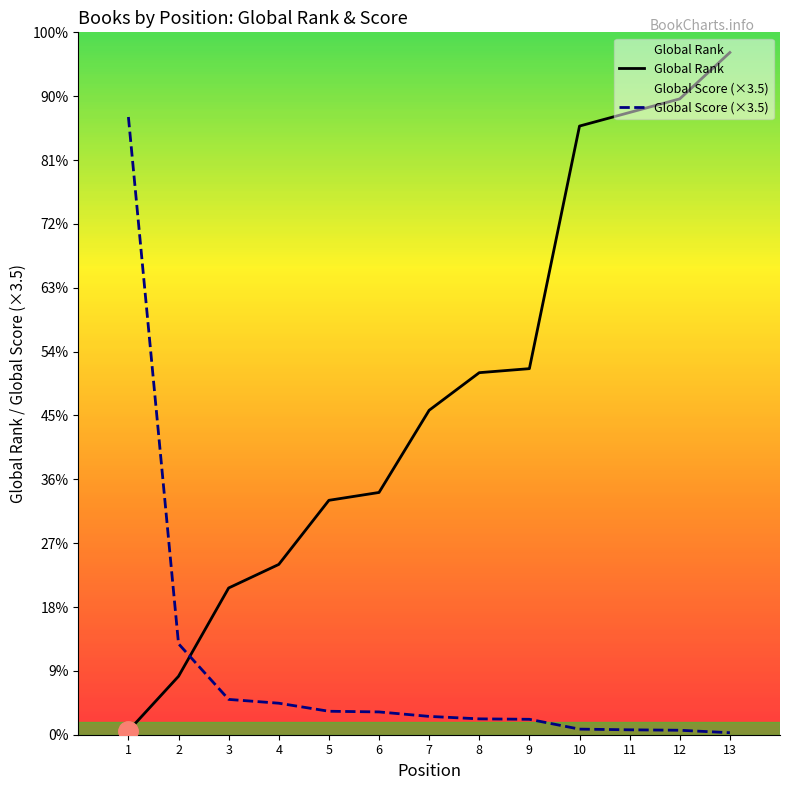

What is the value of the Global Score point at the 6th from the left?

357.0